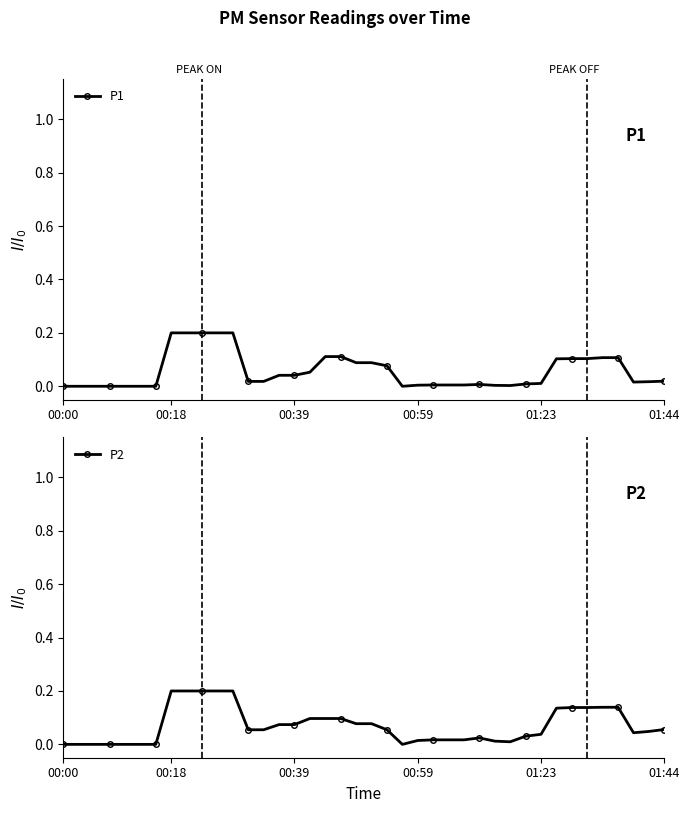

True or false: P2 has a value of 0.0 at 01:23.

True